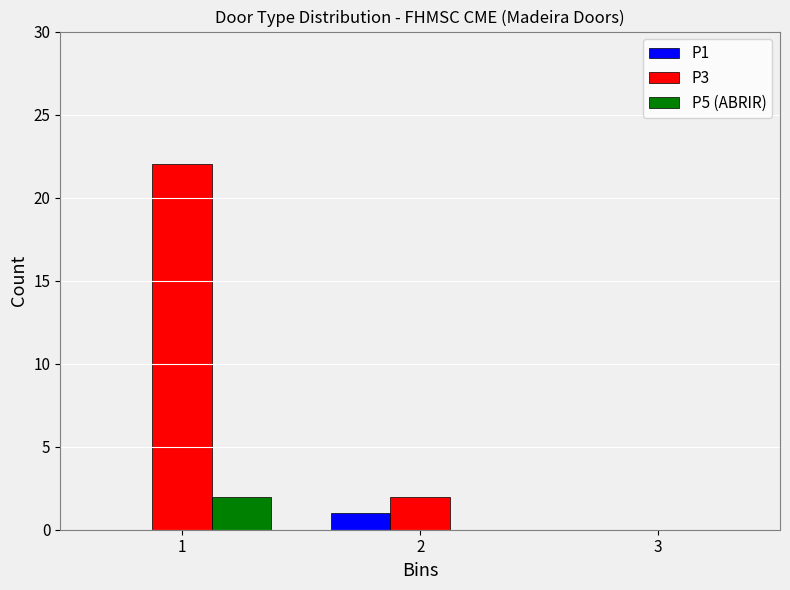

Reading left to right, what are all the values shown in this chart?

P1: 1=0	2=1	3=0
P3: 1=22	2=2	3=0
P5 (ABRIR): 1=2	2=0	3=0